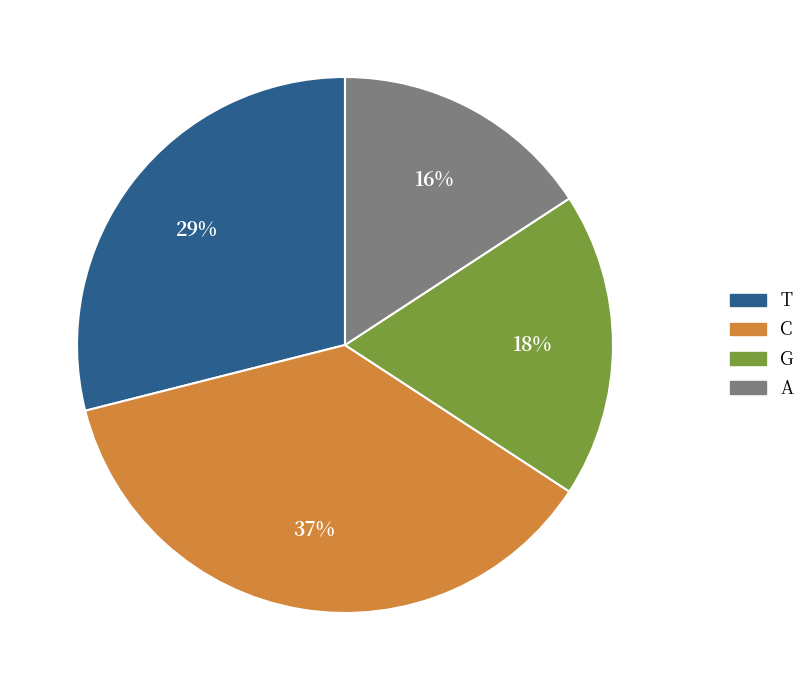

Which category has the smallest portion of the pie?

A